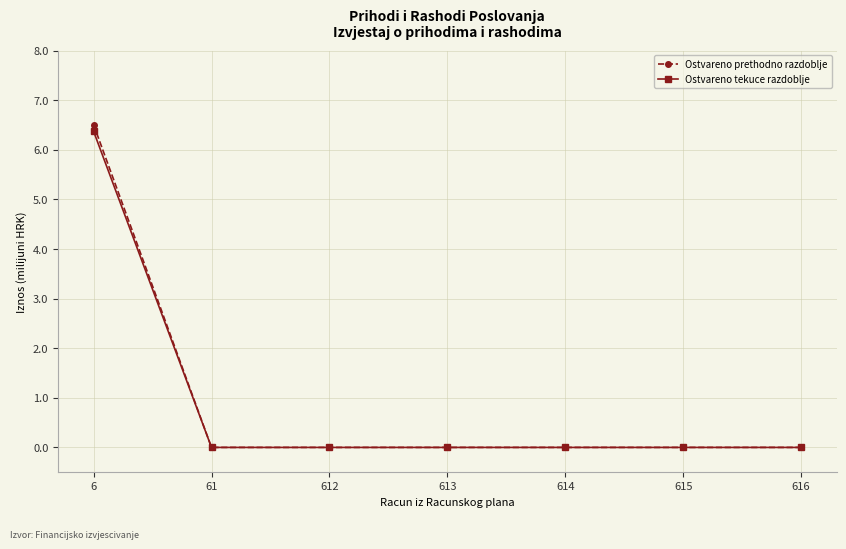

Which category has the highest value in the Ostvareno tekuce razdoblje series?

6